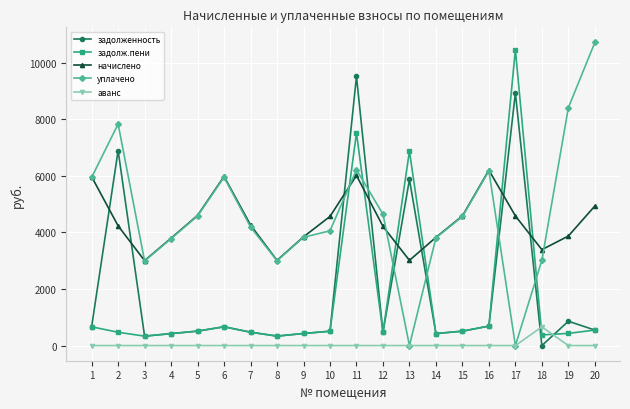

Which series has the largest range (max minus min)?

уплачено